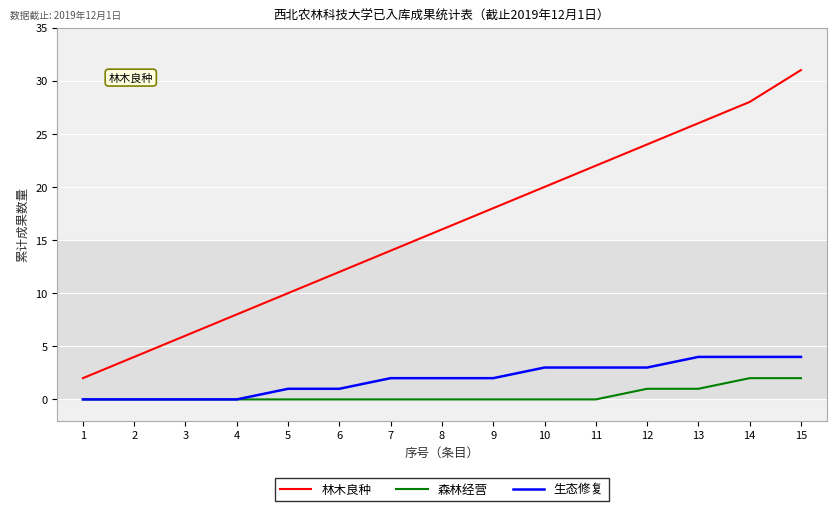

What are all the series names shown in the legend?

林木良种, 森林经营, 生态修复